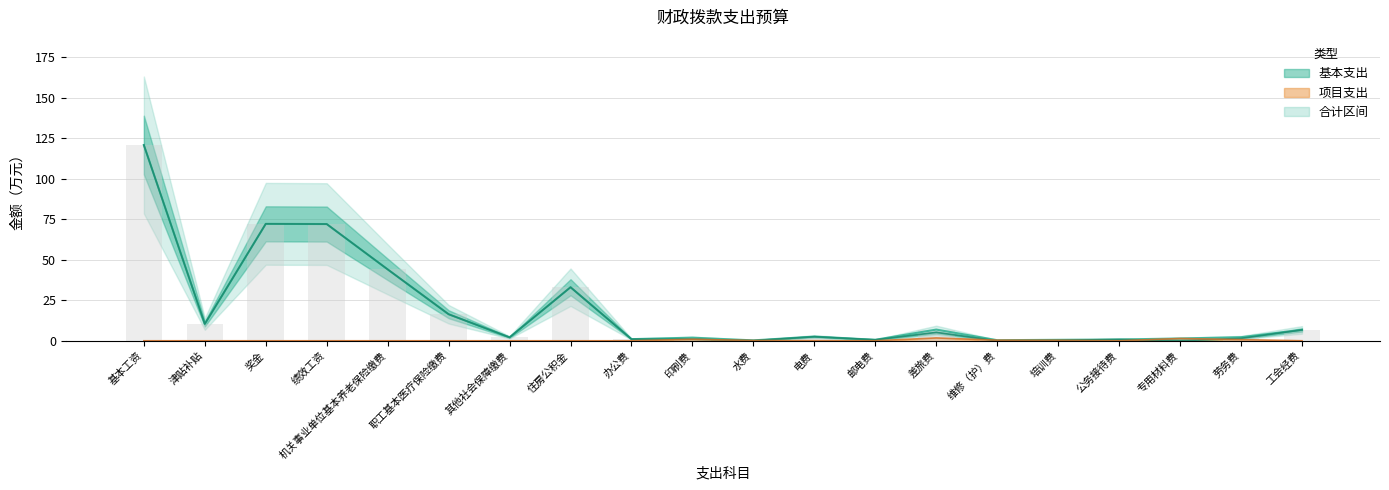

What is the difference between the maximum and minimum values in the 基本支出 series?

120.9